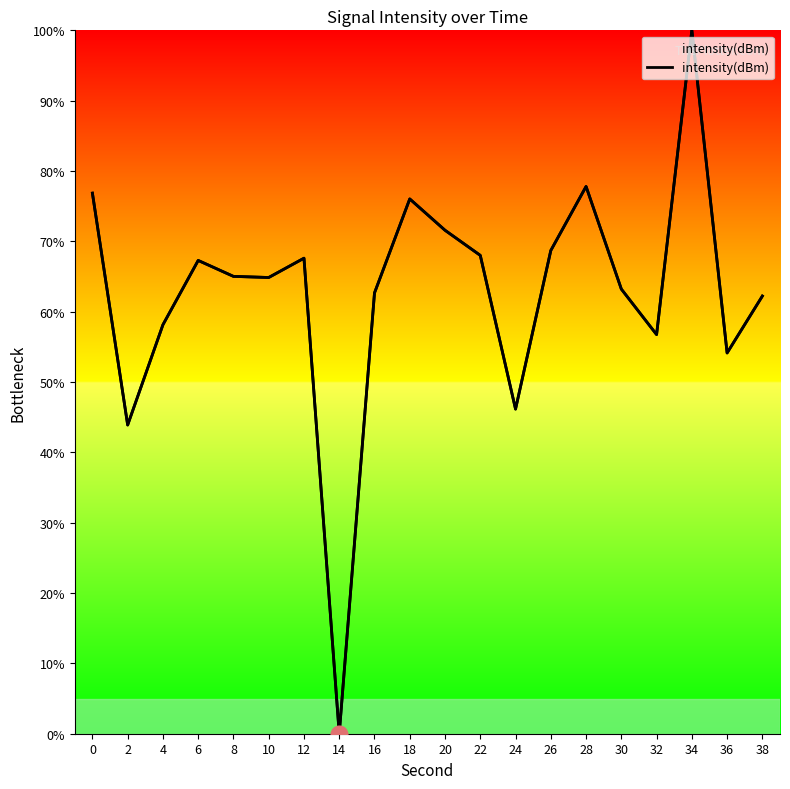

Rank the categories by value from lowest to highest.

14, 2, 24, 36, 32, 4, 38, 16, 30, 10, 8, 6, 12, 22, 26, 20, 18, 0, 28, 34